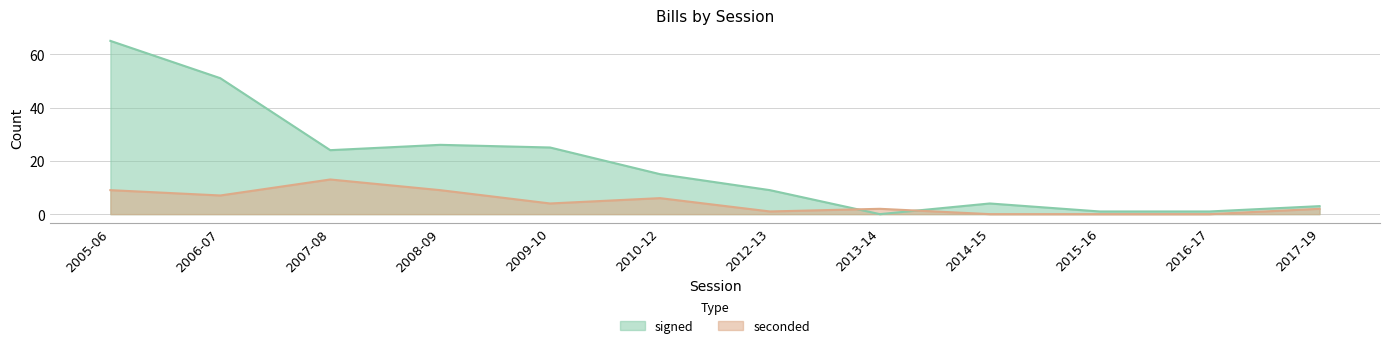

Reading left to right, what are all the values shown in this chart?

signed: 2005-06=65	2006-07=51	2007-08=24	2008-09=26	2009-10=25	2010-12=15	2012-13=9	2013-14=0	2014-15=4	2015-16=1	2016-17=1	2017-19=3
seconded: 2005-06=9	2006-07=7	2007-08=13	2008-09=9	2009-10=4	2010-12=6	2012-13=1	2013-14=2	2014-15=0	2015-16=0	2016-17=0	2017-19=2